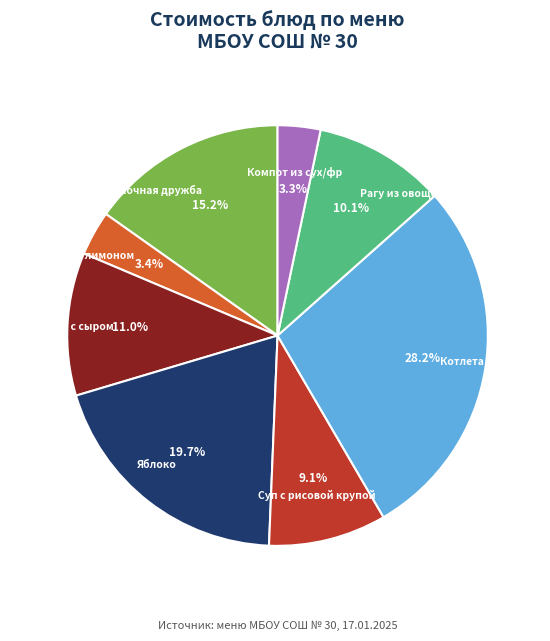

Is there any slice that represents more than half of the pie?

No